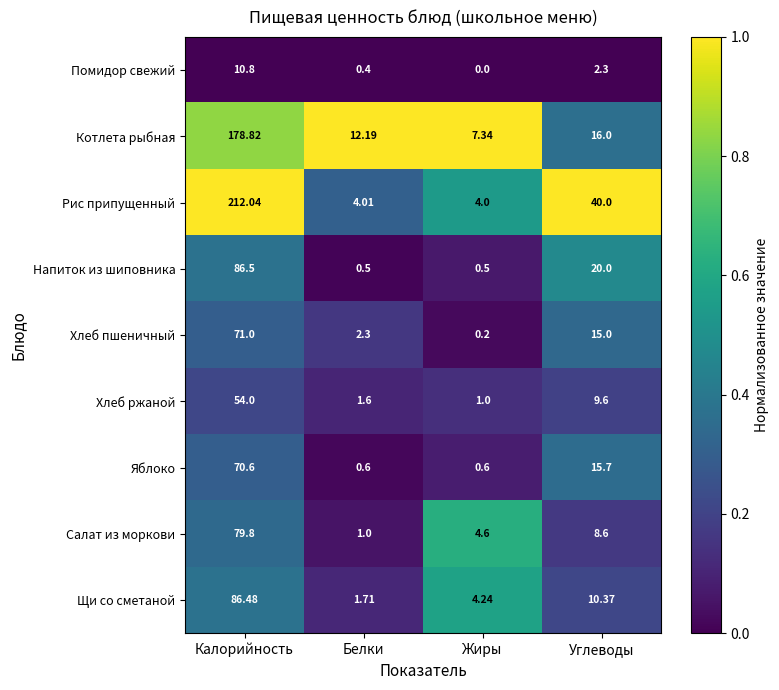

Which series has the largest total across all categories?

Рис припущенный